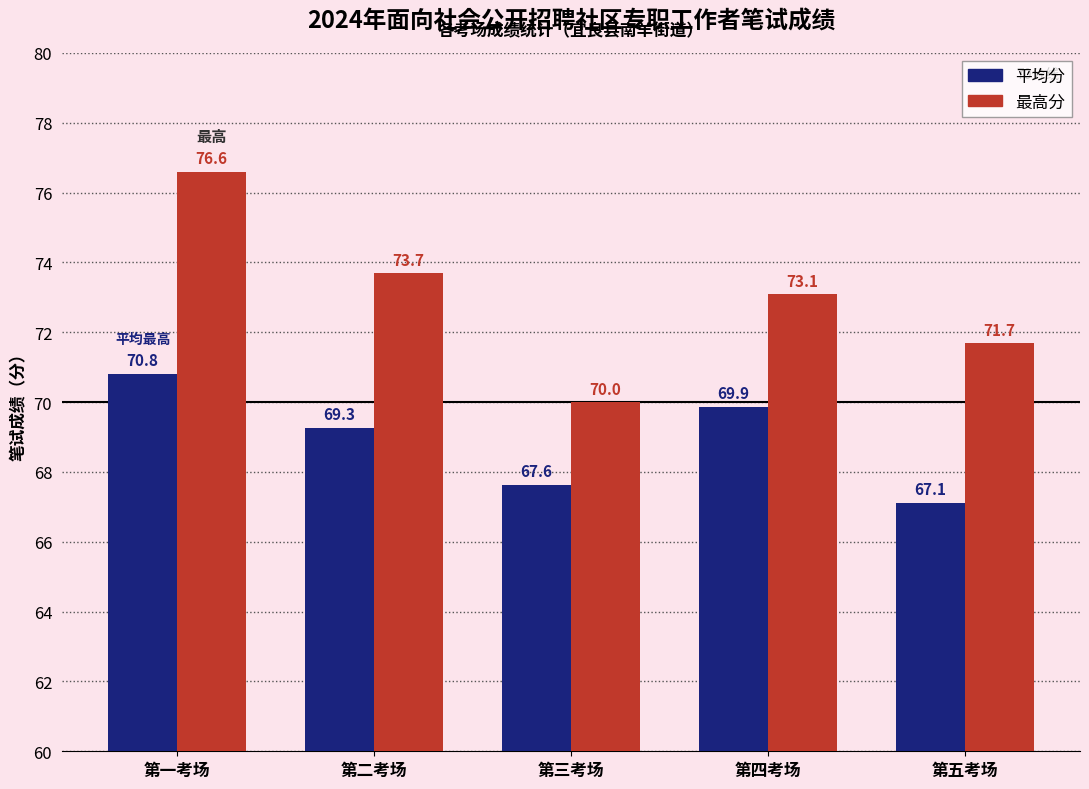

Where is 最高分 nearest to the value 73?

第四考场